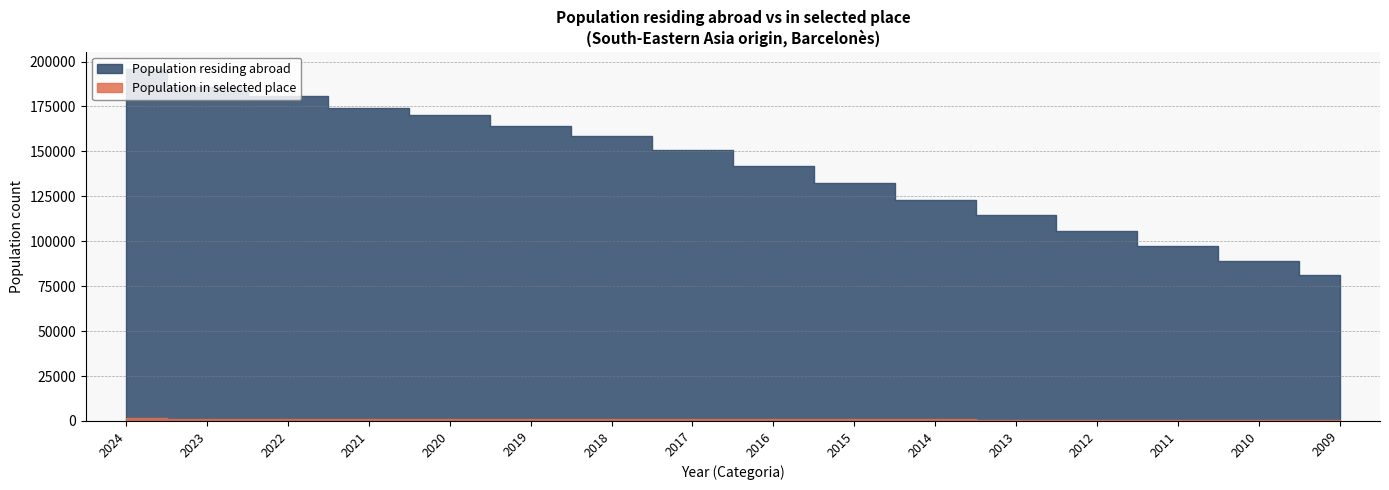

Is it true that Population in selected place equals 496 at 2017?

False